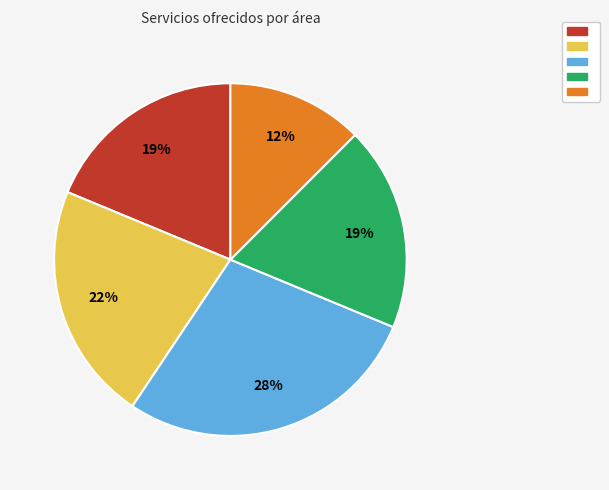

To the nearest percent, what is the difference between the largest and smallest slice percentages?

16%